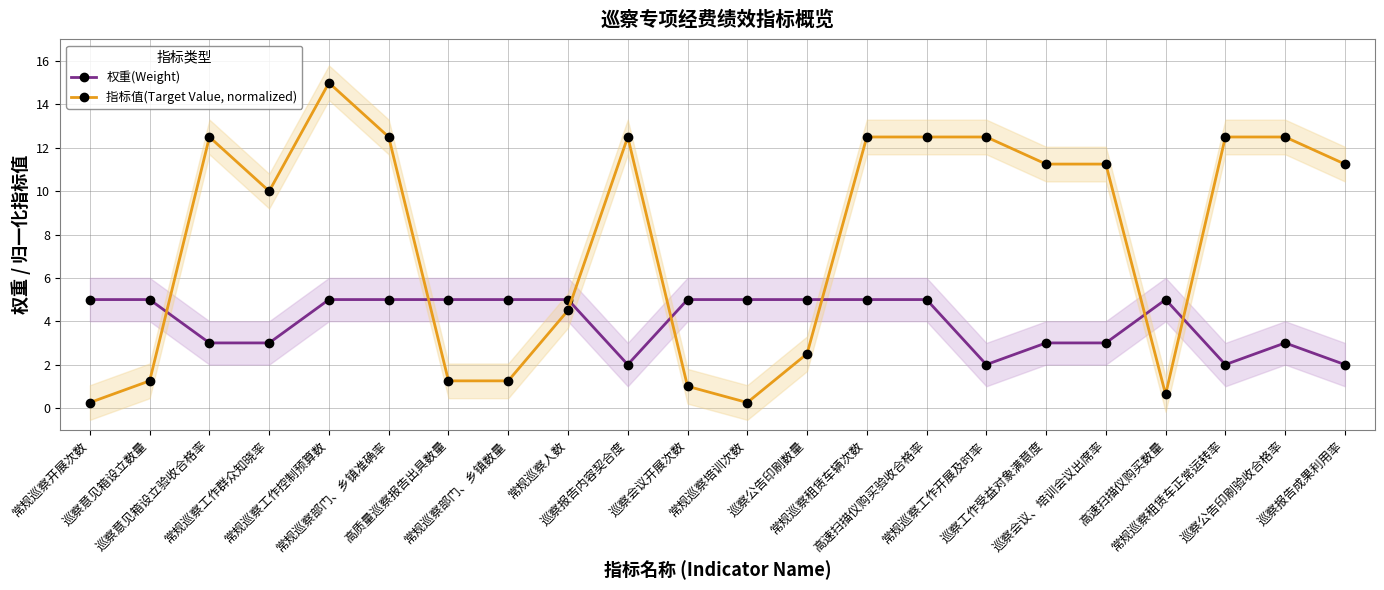

What is the label of the 2nd point from the right?

巡察公告印刷验收合格率